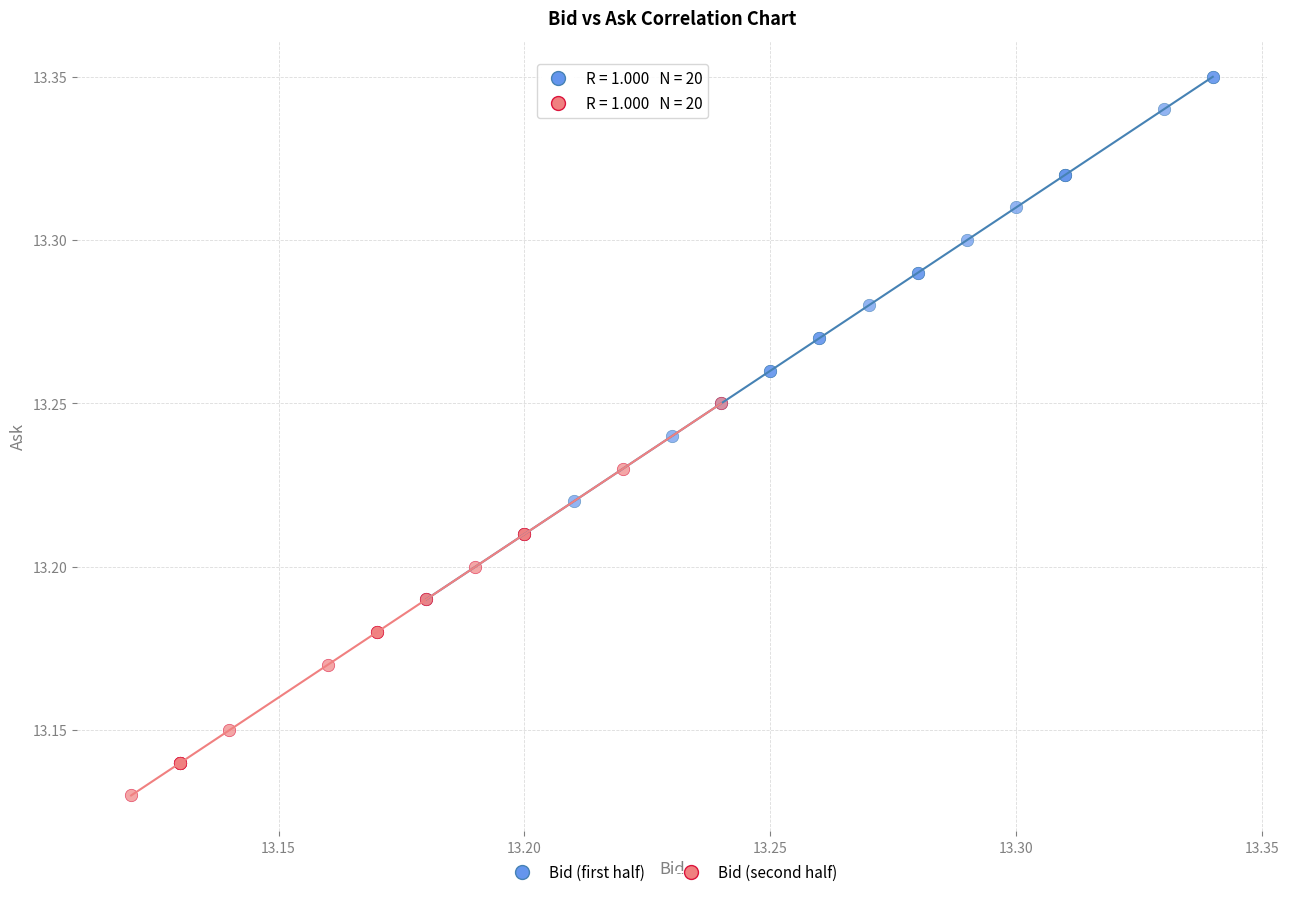

Which series reaches the minimum Y coordinate?

Bid (second half)